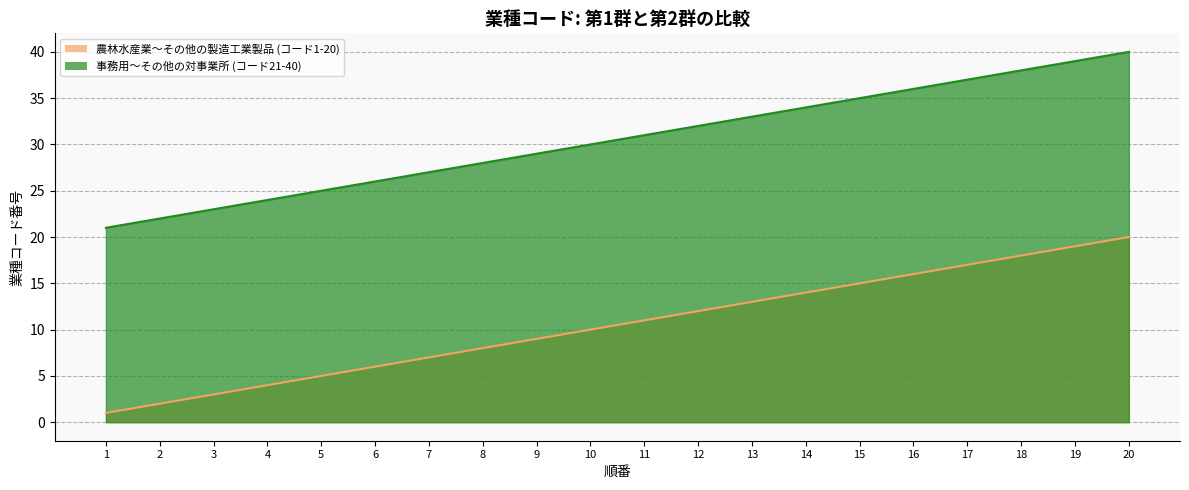

True or false: 事務用〜その他の対事業所 and 農林水産業〜その他の製造工業製品 intersect in this chart.

False